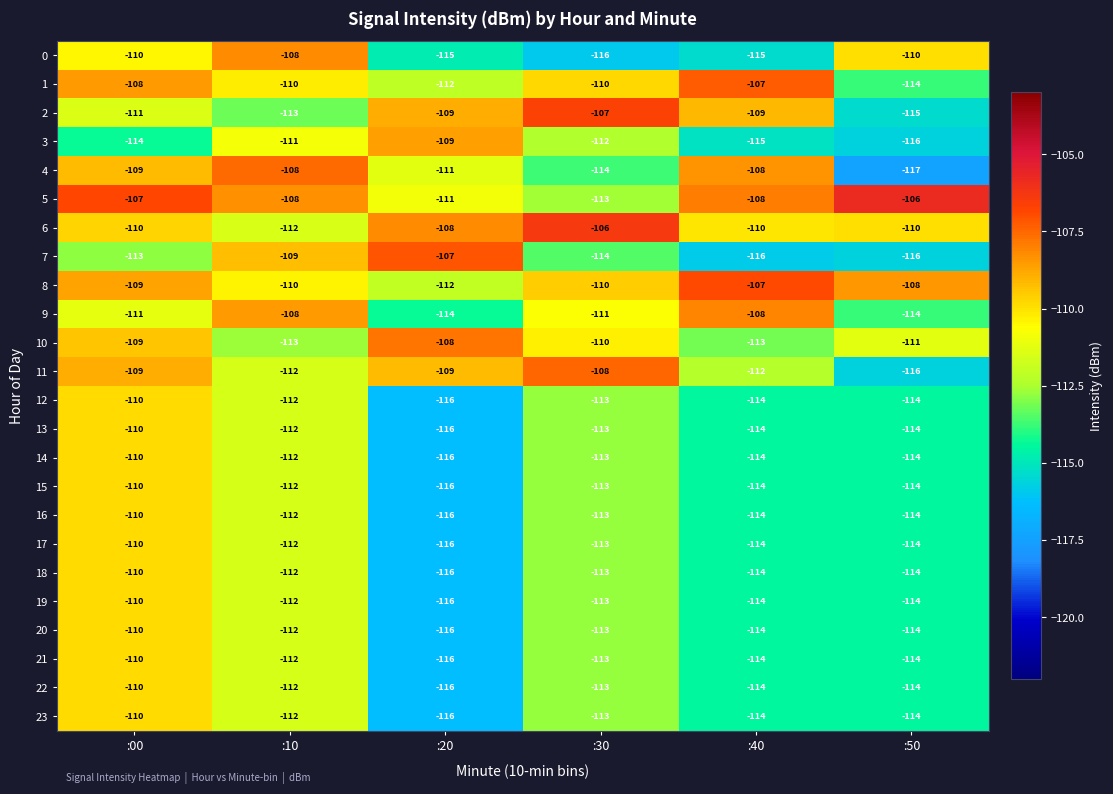

What is the sum of all 4 values?

-667